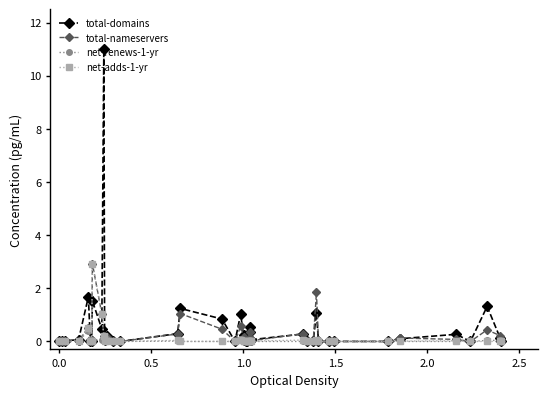

What is the maximum value for net-renews-1-yr?

0.4